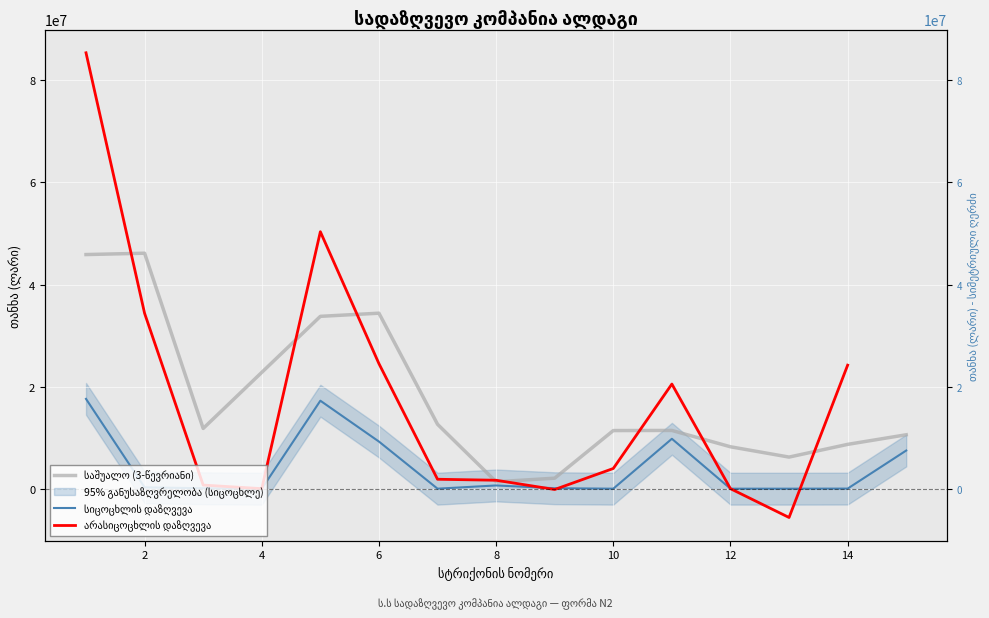

How many categories are shown in the chart?

15